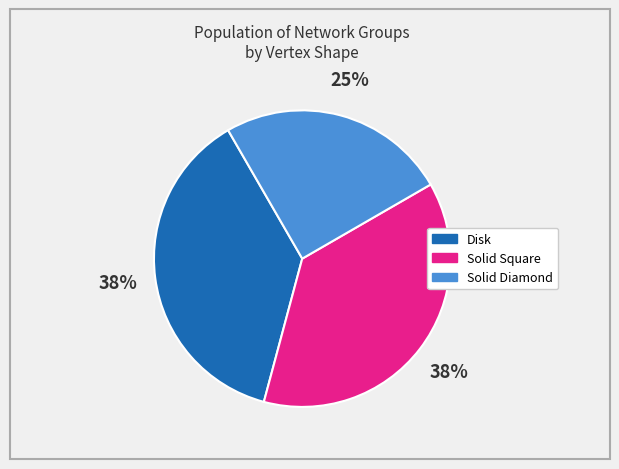

Does Disk represent more than half of the total?

No